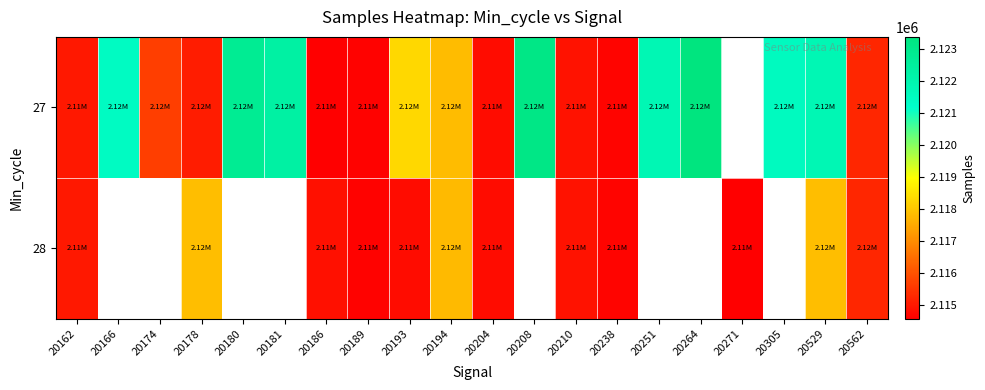

Rank the series by their average value, from highest to lowest.

27, 28